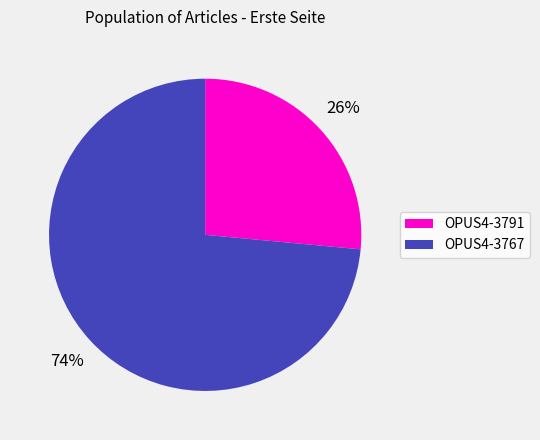

Which category has the biggest portion of the pie?

OPUS4-3767